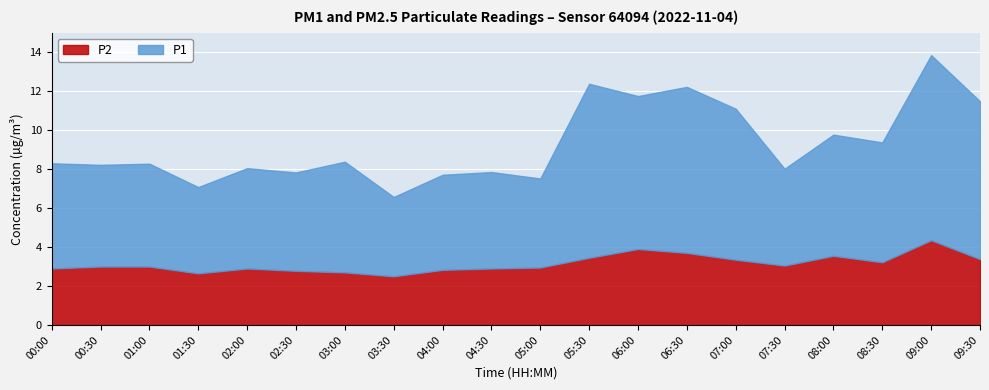

True or false: P1 has a value of 2.7 at 07:30.

False